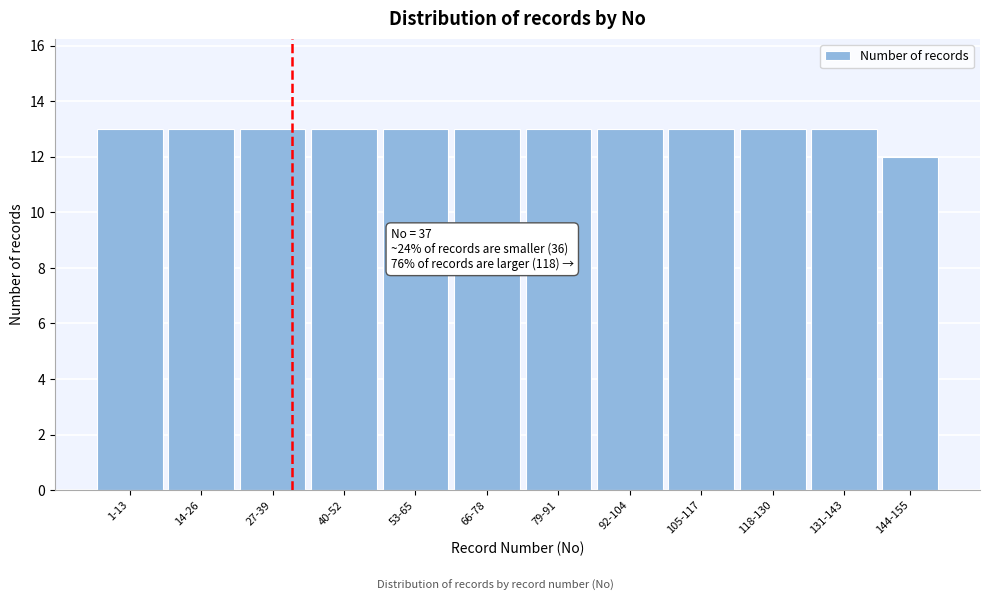

Reading right to left, transcribe all the data shown in this chart.

12	13	13	13	13	13	13	13	13	13	13	13